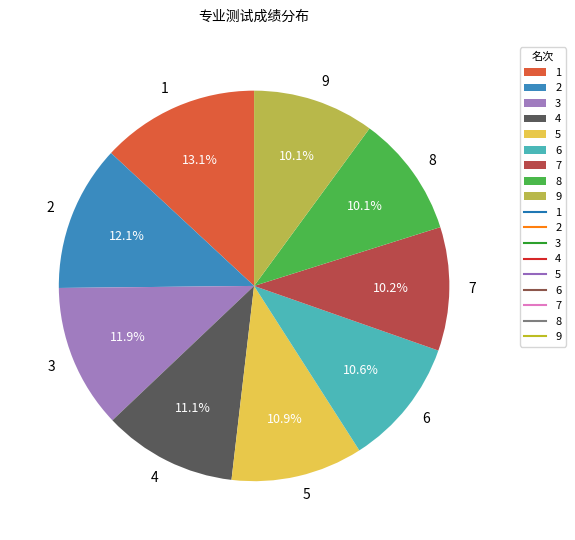

What is the ratio of the value at 7 to the value at 8?

1.0